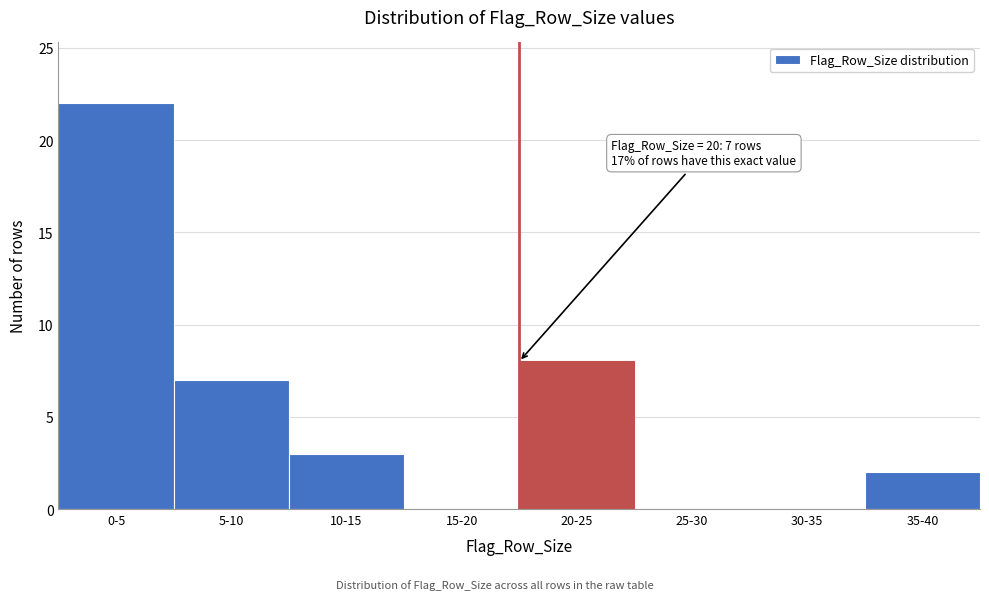

Reading left to right, list all the values displayed in this chart.

0-5=22	5-10=7	10-15=3	15-20=0	20-25=8	25-30=0	30-35=0	35-40=2